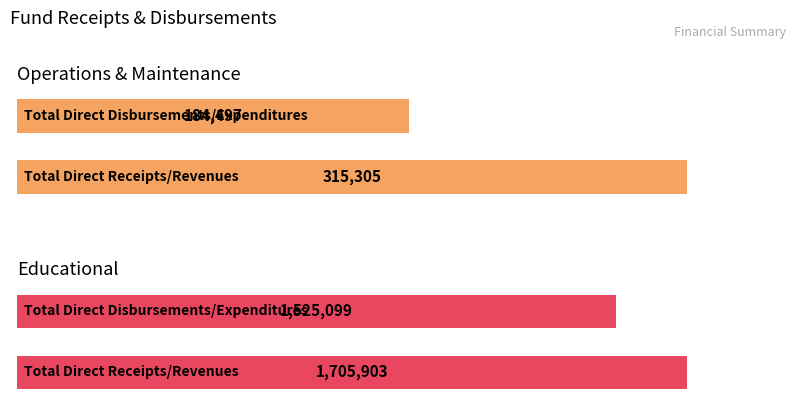

At which label does Operations & Maintenance reach its minimum?

Total Direct Disbursements/Expenditures